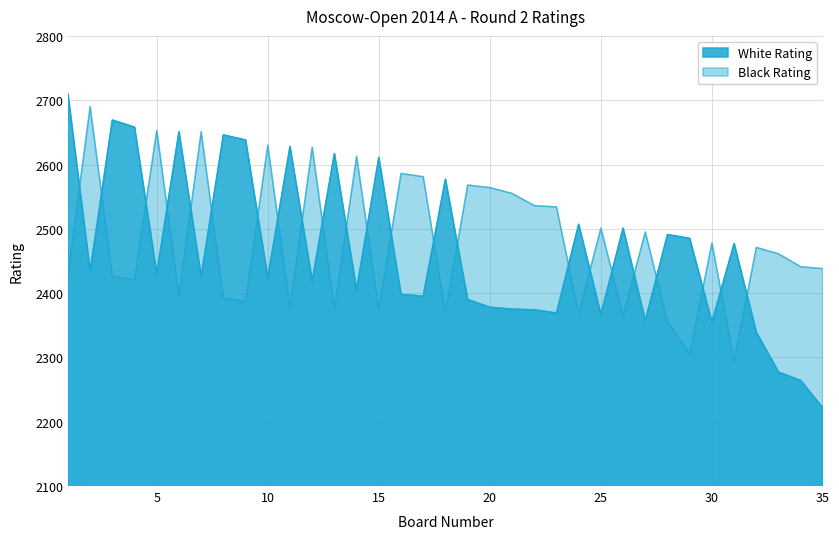

Reading left to right, what are all the values shown in this chart?

White Rating: 1=2710	2=2434	3=2669	4=2658	5=2430	6=2651	7=2426	8=2646	9=2638	10=2424	11=2628	12=2419	13=2617	14=2405	15=2611	16=2398	17=2395	18=2577	19=2390	20=2378	21=2375	22=2374	23=2369	24=2507	25=2367	26=2501	27=2357	28=2491	29=2485	30=2355	31=2477	32=2339	33=2277	34=2264	35=2221
Black Rating: 1=2428	2=2690	3=2426	4=2421	5=2653	6=2396	7=2651	8=2392	9=2387	10=2630	11=2377	12=2627	13=2375	14=2613	15=2374	16=2586	17=2581	18=2369	19=2568	20=2564	21=2555	22=2536	23=2534	24=2368	25=2501	26=2365	27=2495	28=2355	29=2305	30=2478	31=2294	32=2471	33=2461	34=2441	35=2438